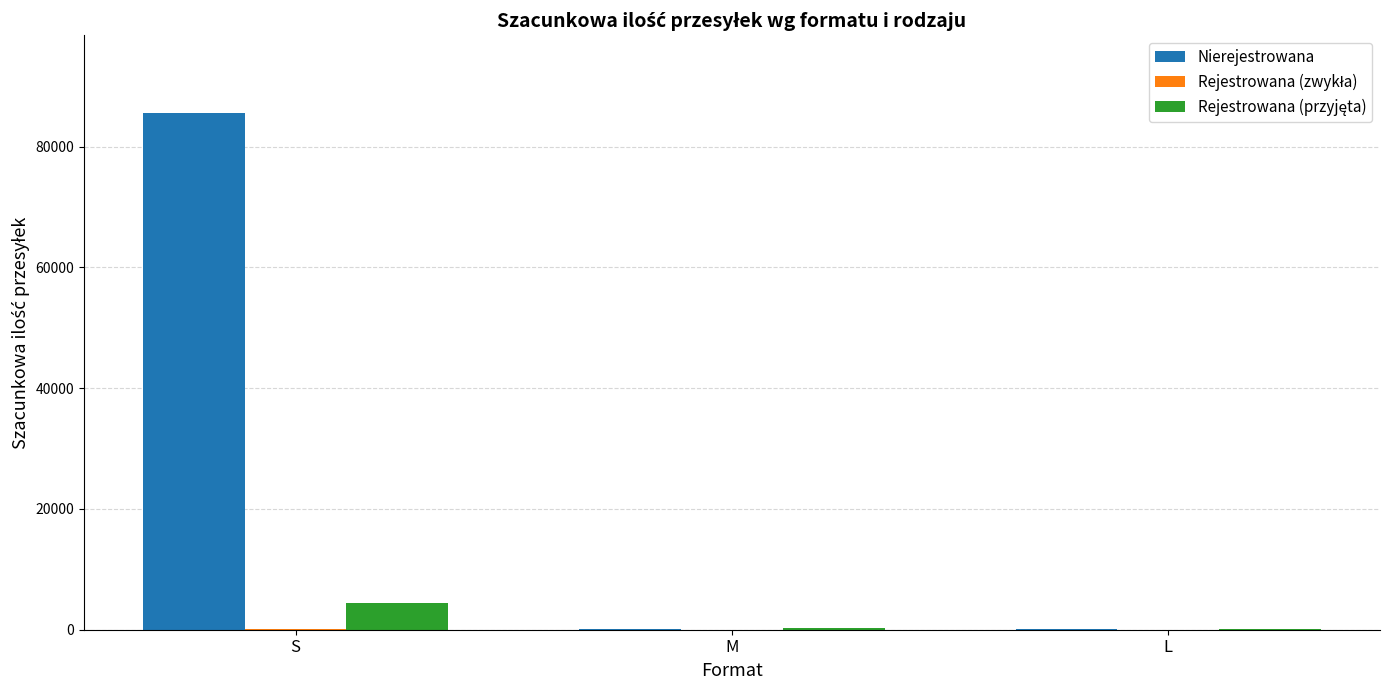

What is the greatest value displayed?

85600